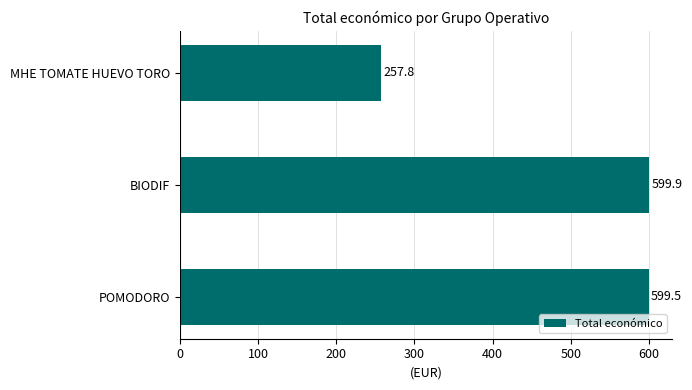

Are the bars horizontal?

Yes